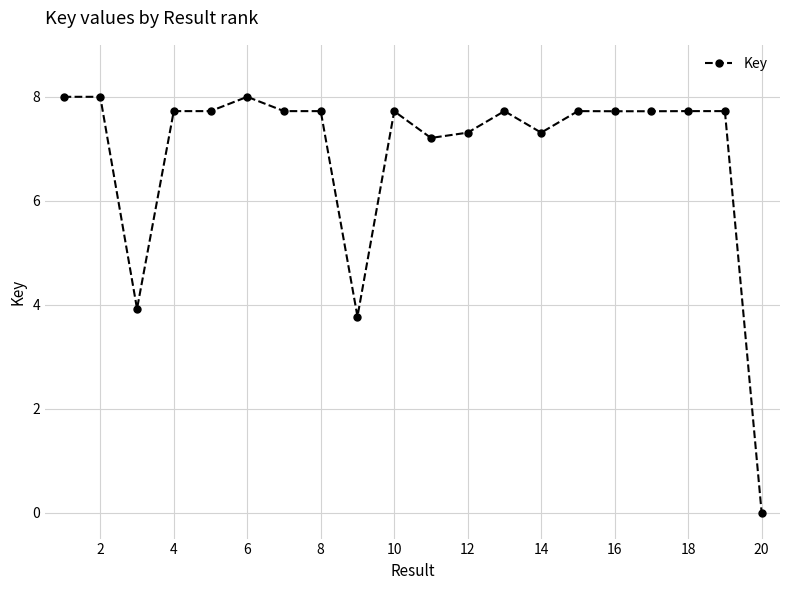

True or false: there are more than 2 points higher than both neighbors.

True